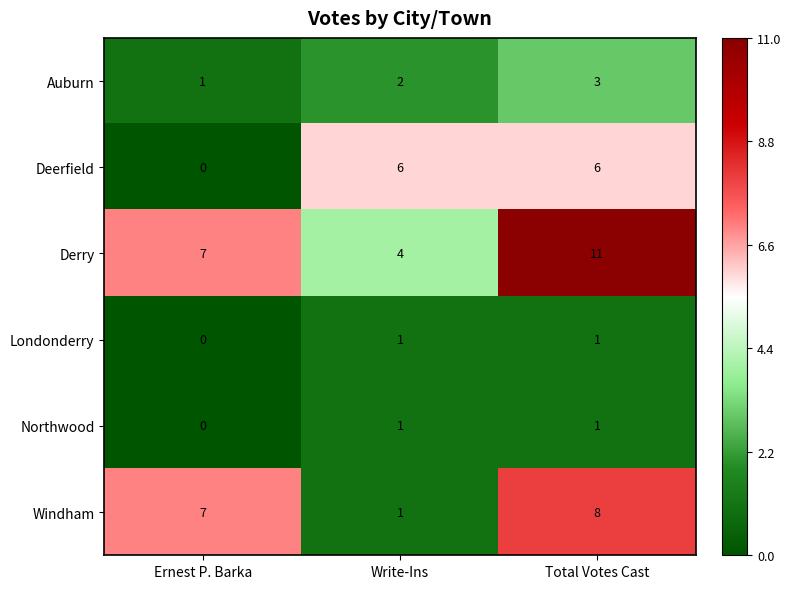

What is the total value across all series at Ernest P. Barka?

15